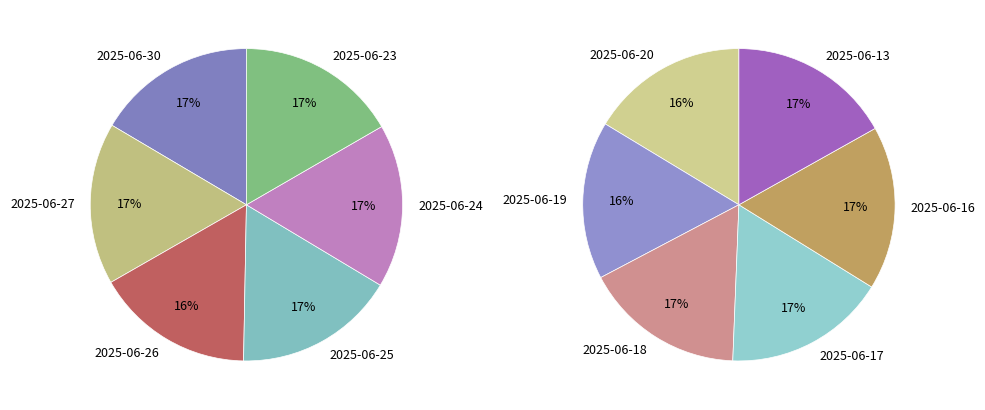

How much of the chart is everything except 2025-06-20?

91.8%